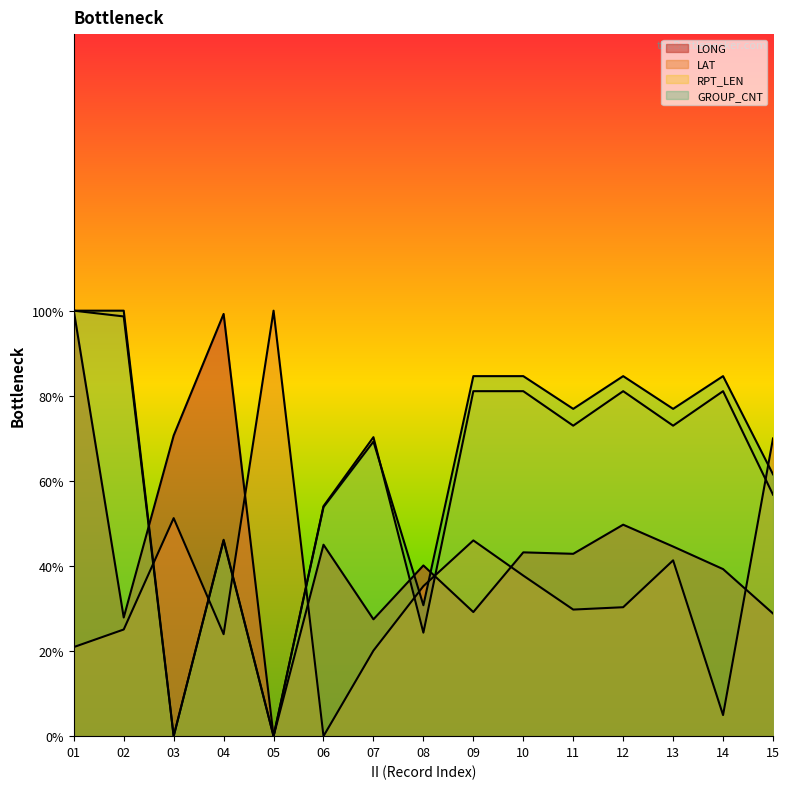

What is the sum of all LONG values?

687.9